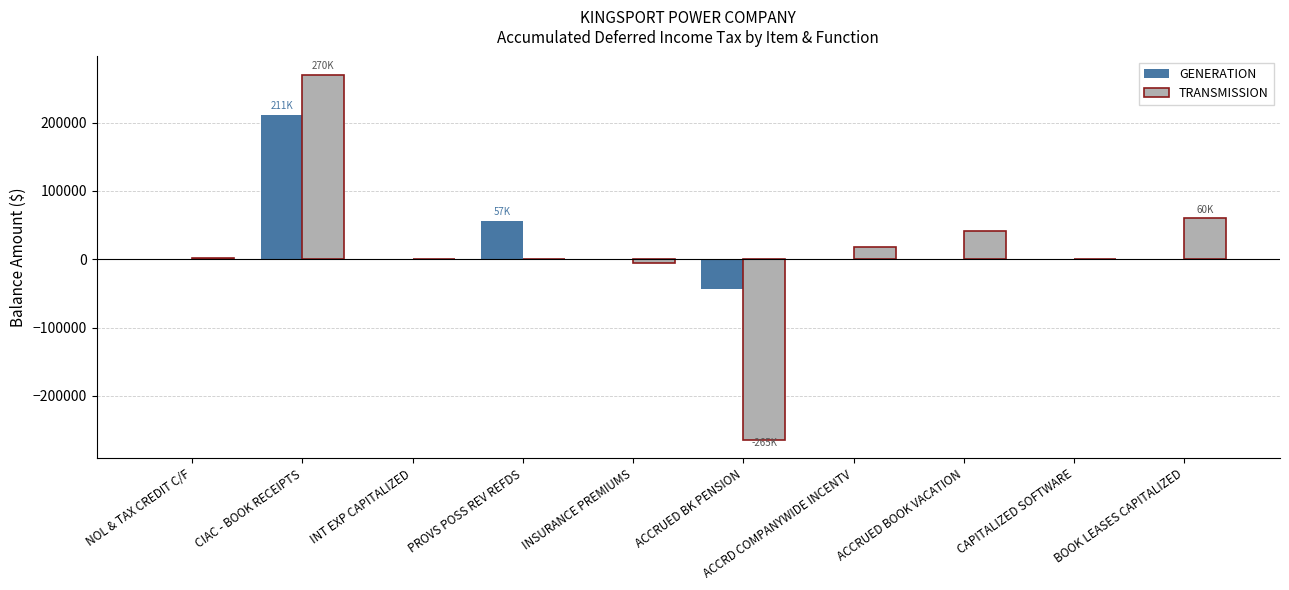

How many data points does each series have?

10